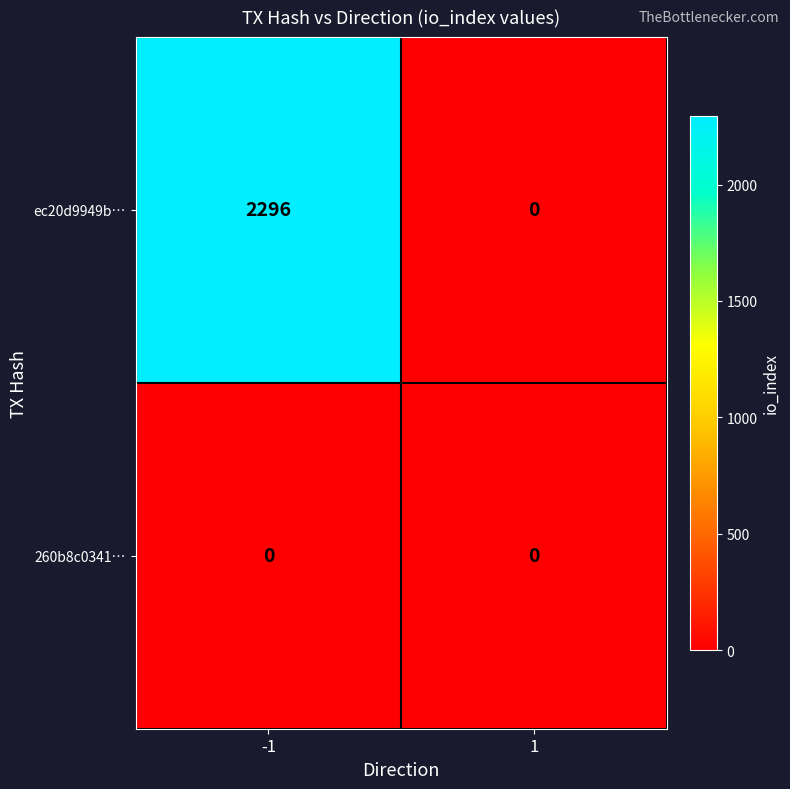

Which series has the largest total across all categories?

ec20d9949b…